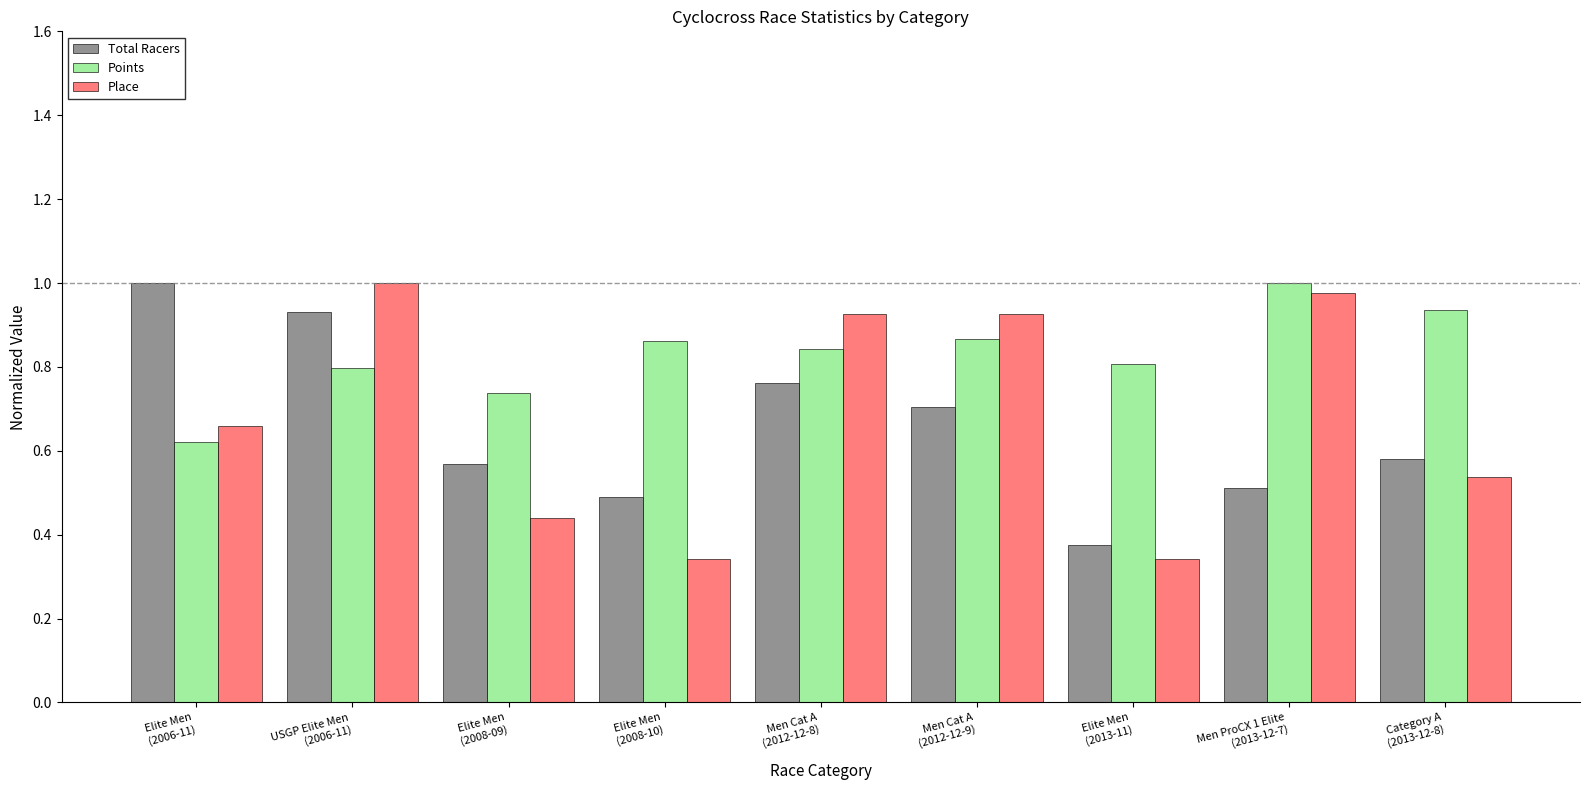

What is the label of the 2nd bar from the left?

USGP Elite Men
(2006-11)